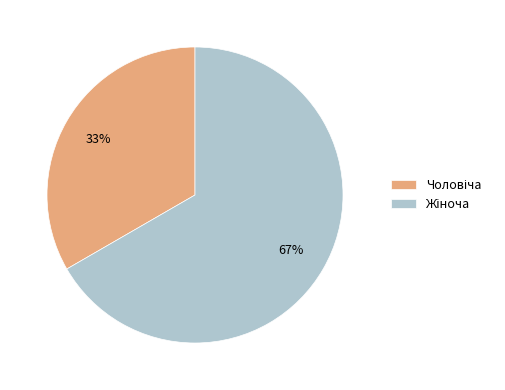

Does any single category account for the majority?

Yes